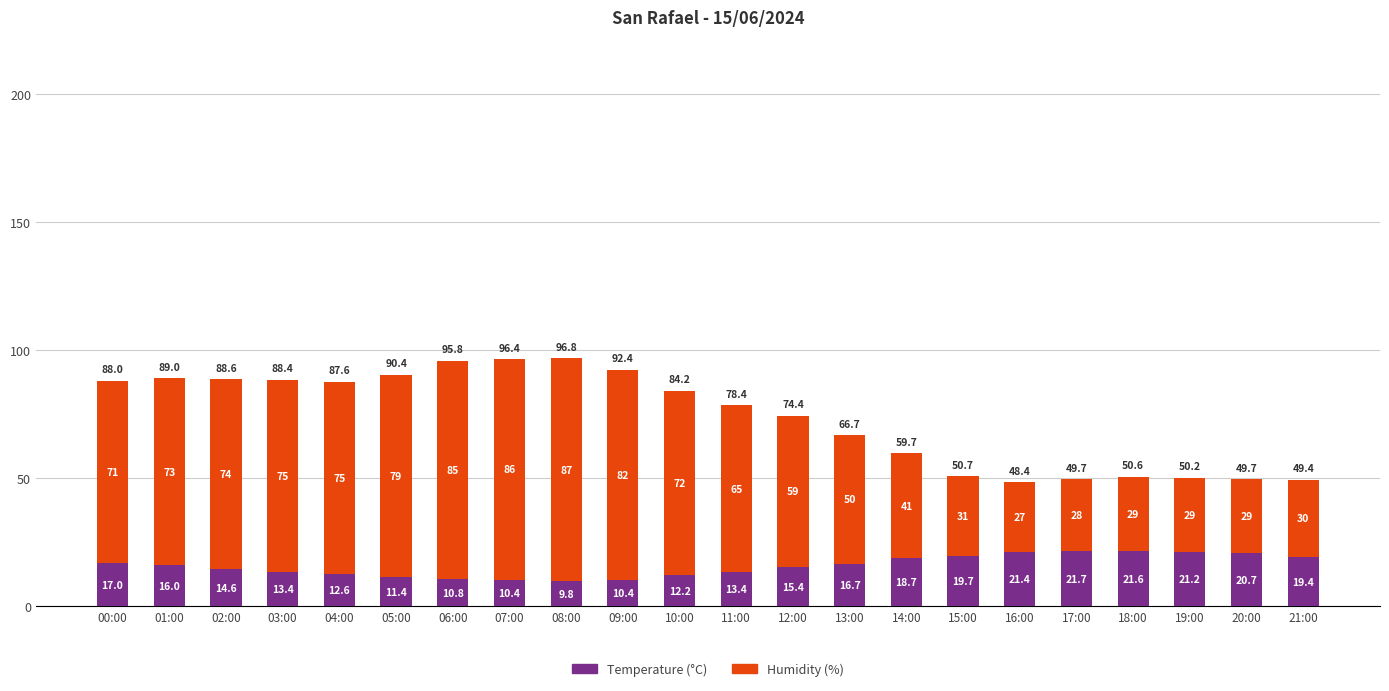

At which label does Temperature (°C) reach its peak?

17:00